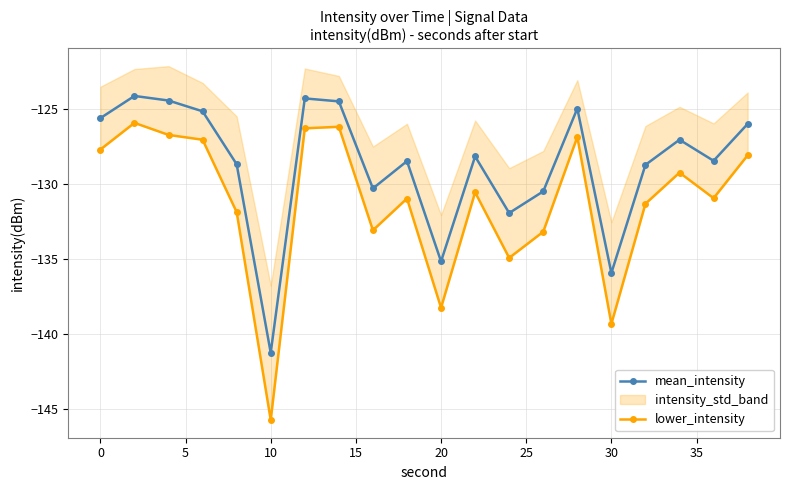

Where is the first local minimum for mean_intensity?

10